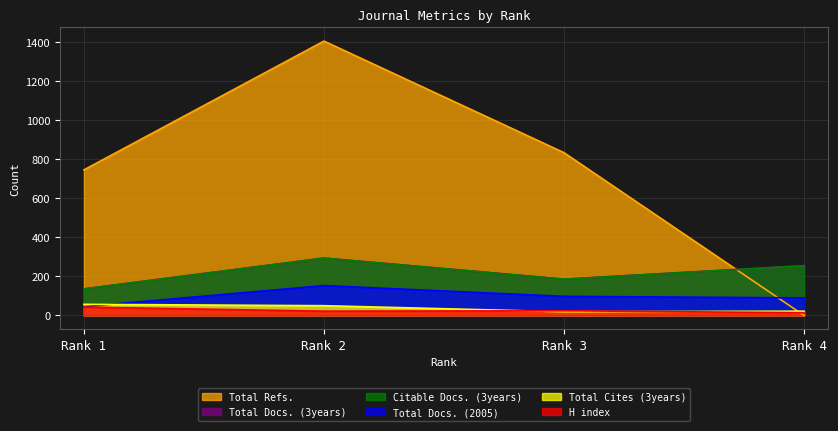

Reading left to right, transcribe all the data shown in this chart.

H index: Rank 1=43	Rank 2=22	Rank 3=24	Rank 4=14
Total Docs. (2005): Rank 1=45	Rank 2=153	Rank 3=98	Rank 4=90
Total Docs. (3years): Rank 1=136	Rank 2=294	Rank 3=186	Rank 4=255
Total Refs.: Rank 1=746	Rank 2=1406	Rank 3=834	Rank 4=0
Total Cites (3years): Rank 1=57	Rank 2=50	Rank 3=19	Rank 4=22
Citable Docs. (3years): Rank 1=136	Rank 2=294	Rank 3=186	Rank 4=255